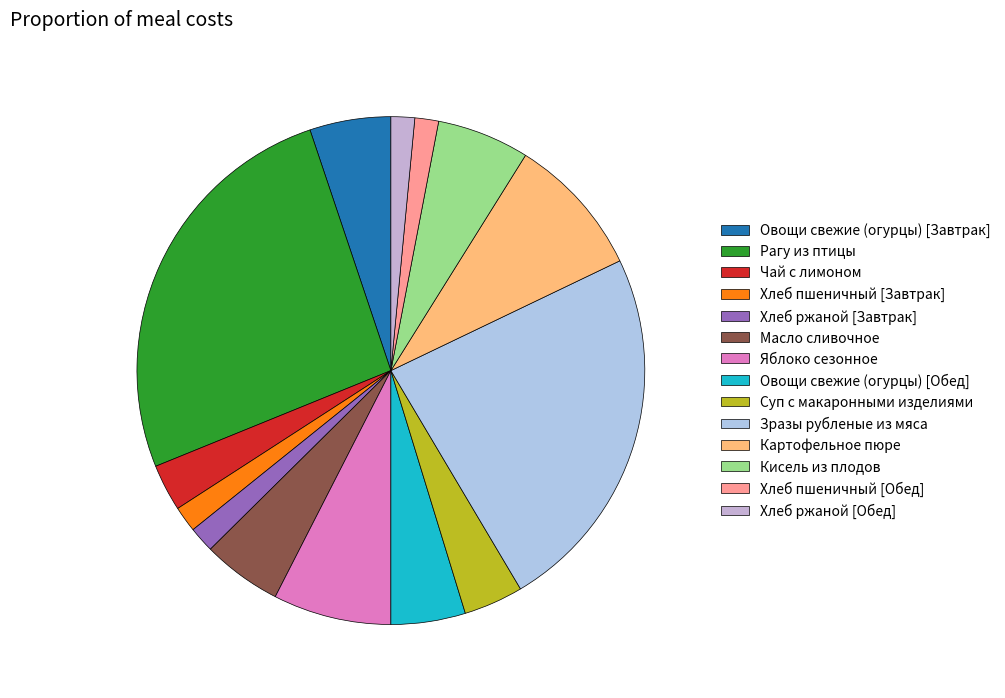

How many segments does this pie chart have?

14